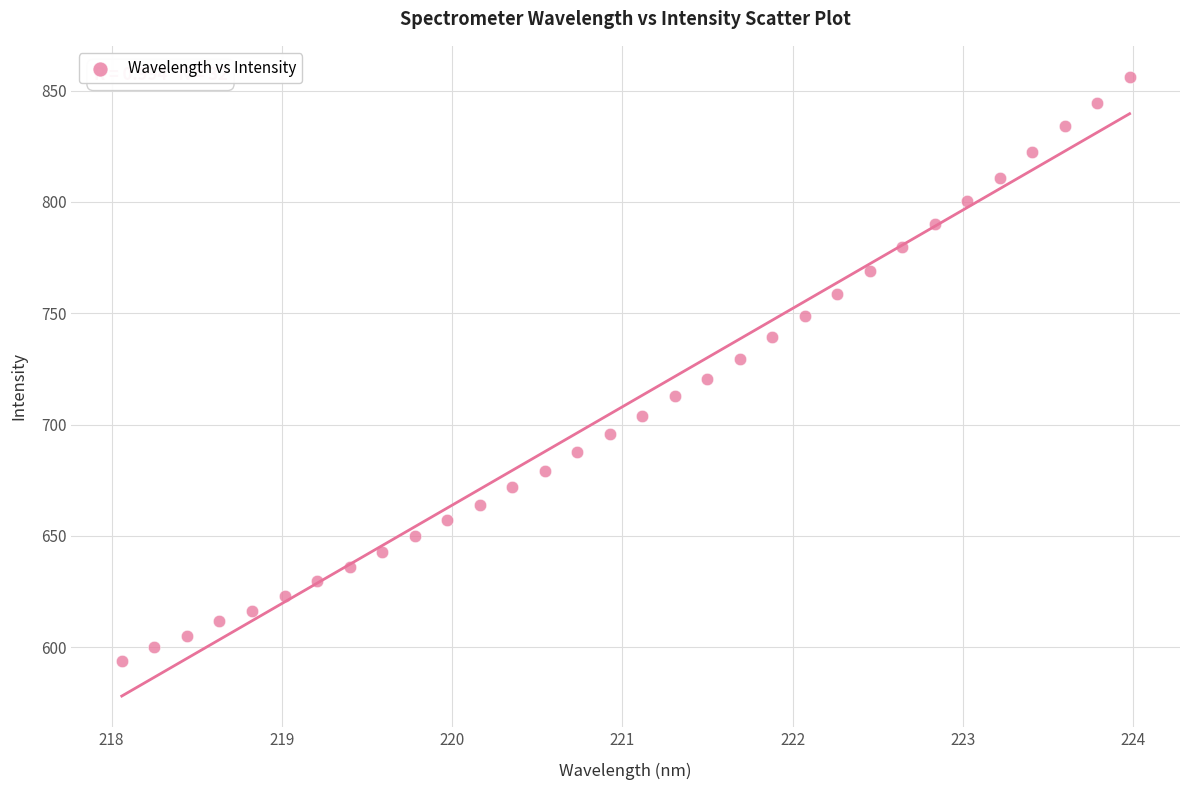

What is the range of Y values (max minus min)?

262.2